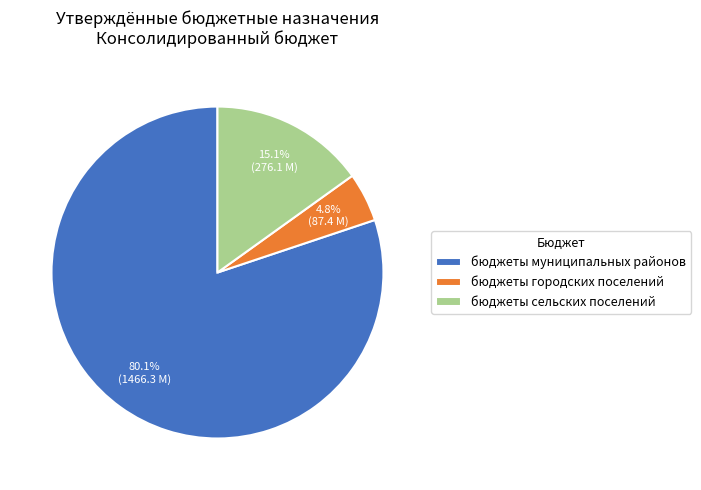

Which has a higher value, бюджеты сельских поселений or бюджеты городских поселений?

бюджеты сельских поселений